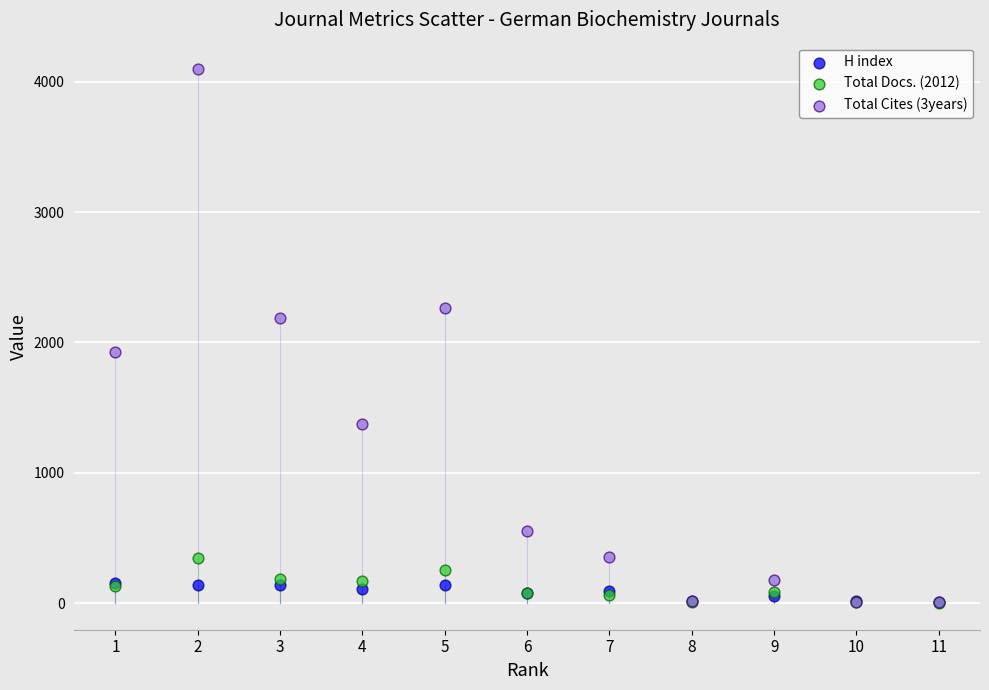

What are all the series names shown in the legend?

H index, Total Docs. (2012), Total Cites (3years)